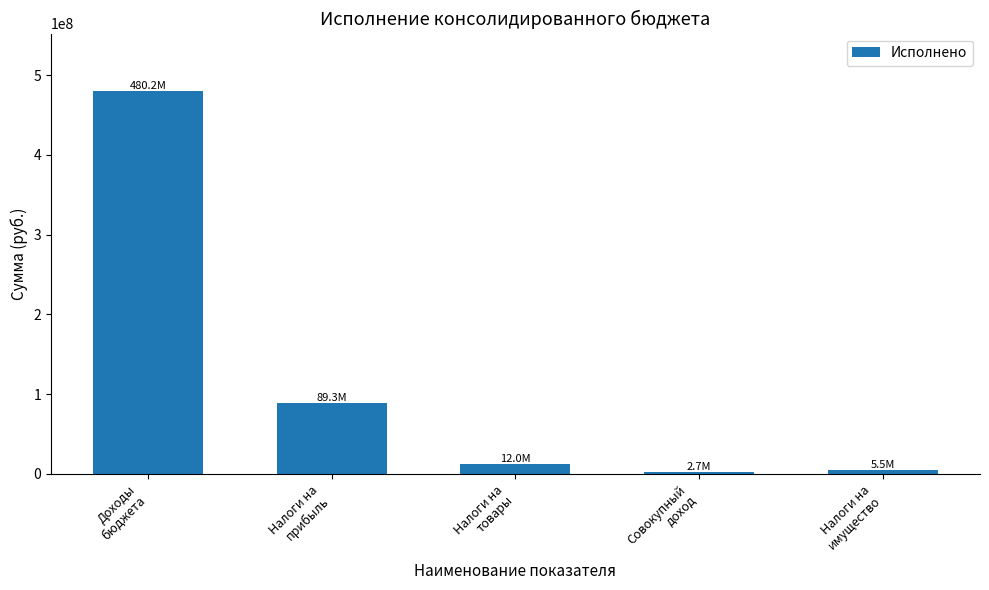

Does the chart contain any negative values?

No